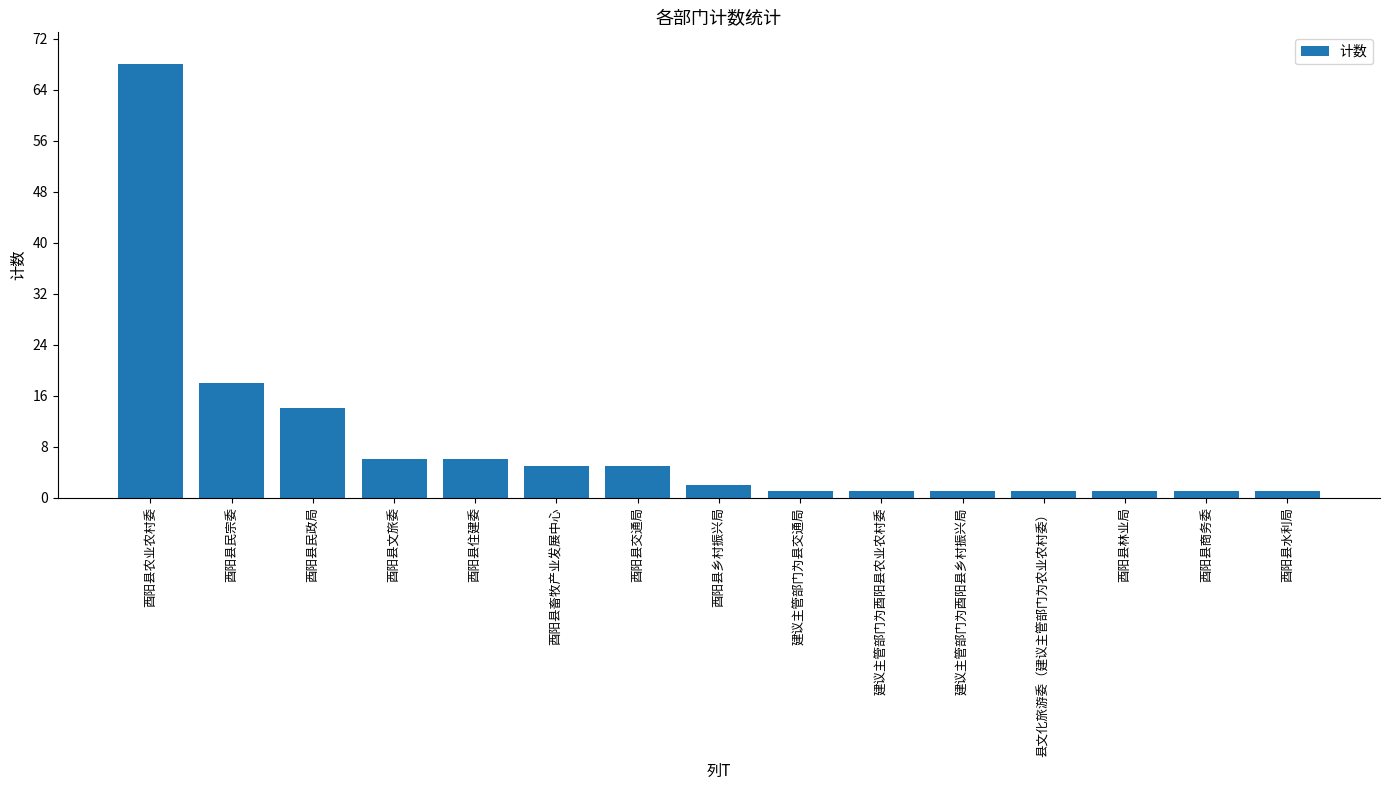

Reading right to left, list all the values displayed in this chart.

酉阳县水利局=1	酉阳县商务委=1	酉阳县林业局=1	县文化旅游委（建议主管部门为农业农村委）=1	建议主管部门为酉阳县乡村振兴局=1	建议主管部门为酉阳县农业农村委=1	建议主管部门为县交通局=1	酉阳县乡村振兴局=2	酉阳县交通局=5	酉阳县畜牧产业发展中心=5	酉阳县住建委=6	酉阳县文旅委=6	酉阳县民政局=14	酉阳县民宗委=18	酉阳县农业农村委=68